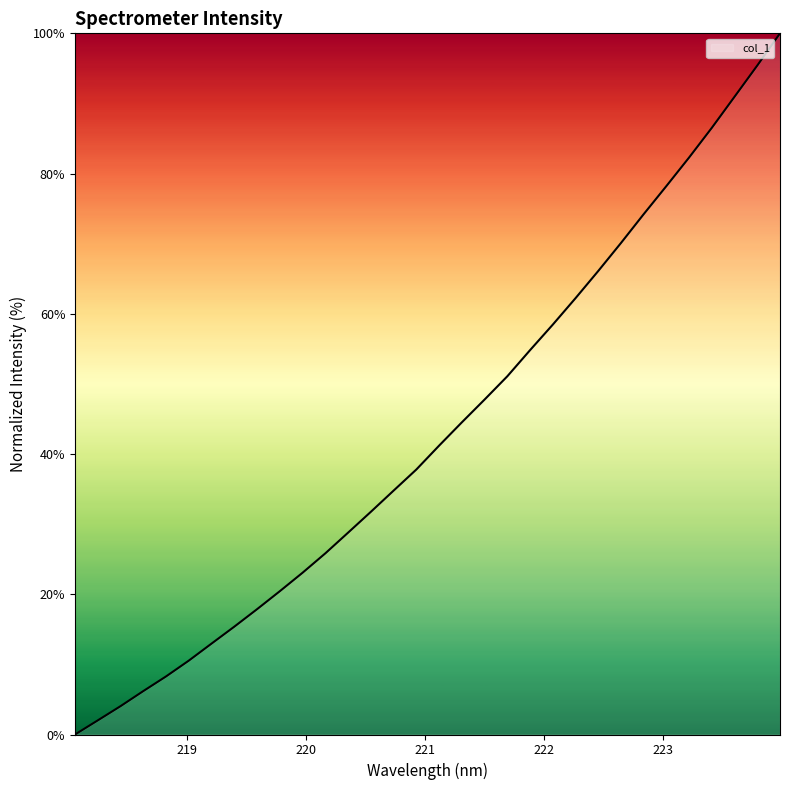

How many positive values are there?

31